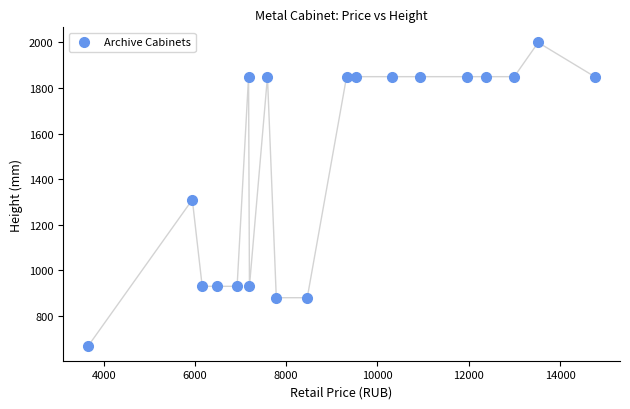

What Y value in the scatter plot is closest to 1335?

1310